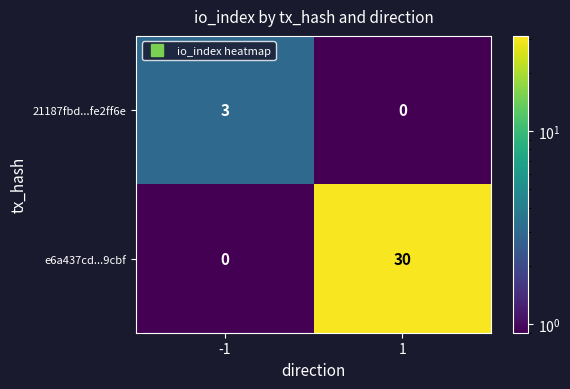

Reading right to left, what are all the values shown in this chart?

21187fbd...fe2ff6e: 1=0	-1=3
e6a437cd...9cbf: 1=30	-1=0